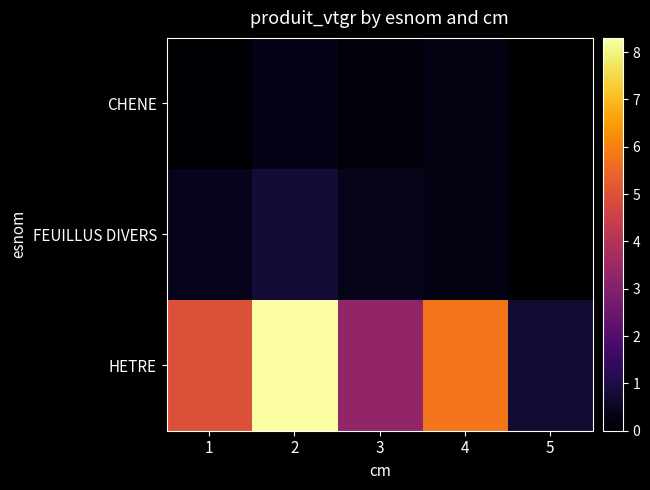

Which category has the lowest value across all series?

5